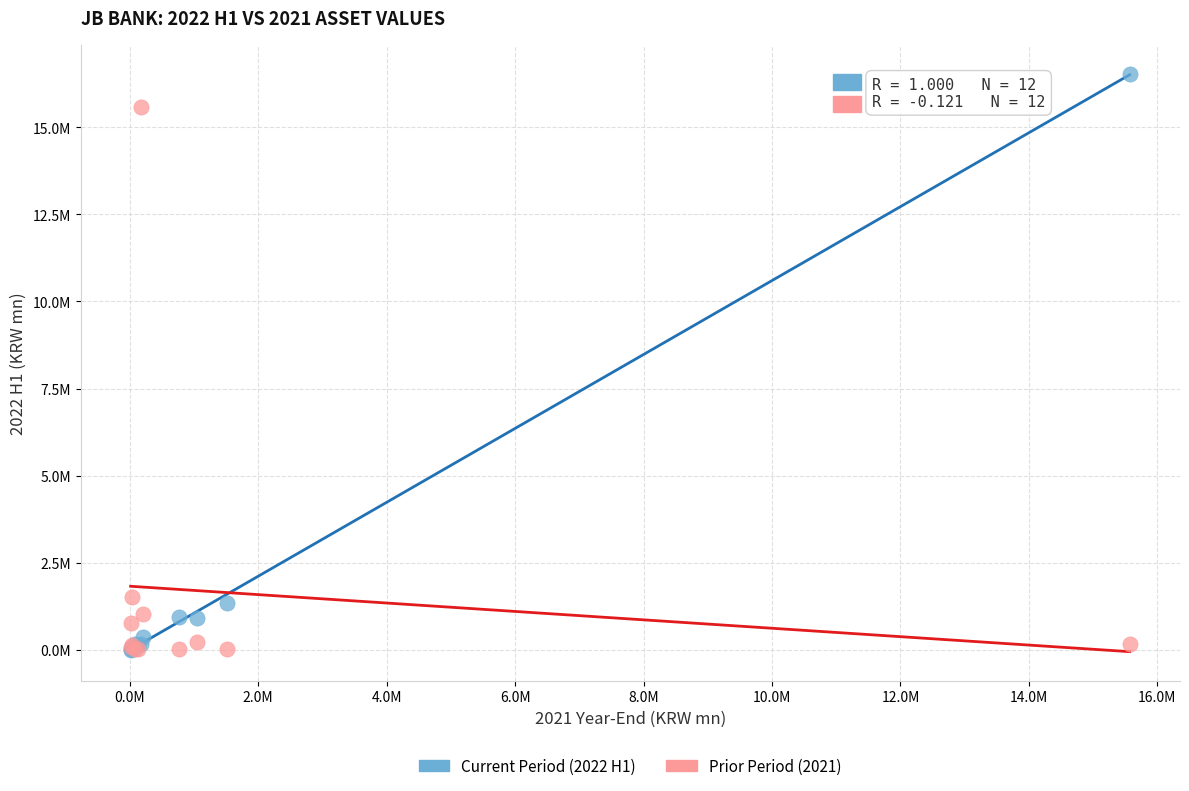

Which series has the largest Y range (max minus min)?

Current Period (2022 H1)